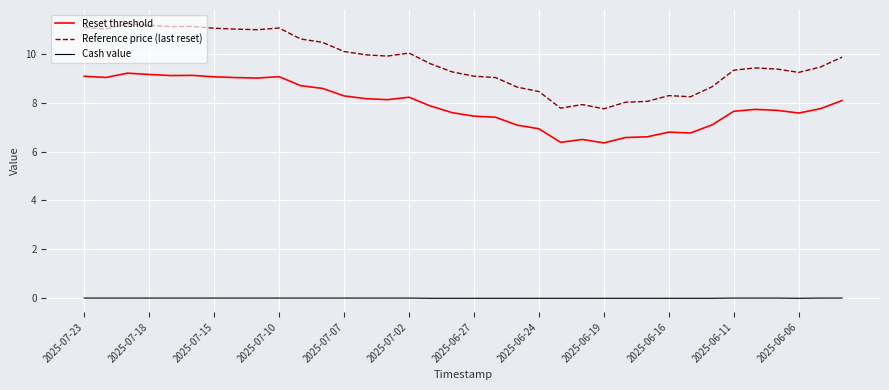

List the series in order of their peak value, highest first.

Reference price (last reset), Reset threshold, Cash value